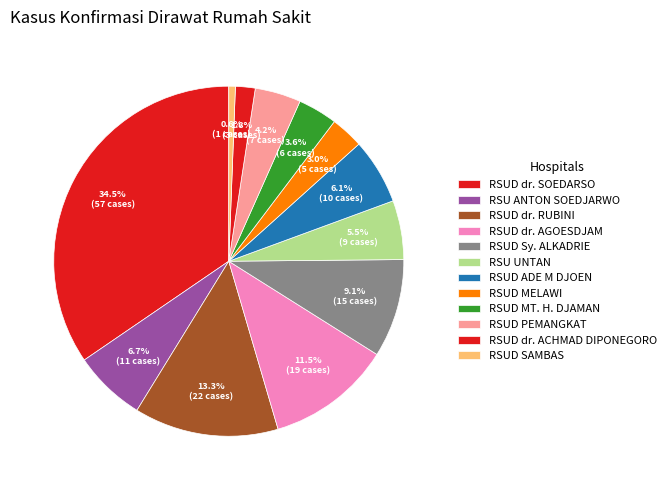

Does RSUD dr. SOEDARSO represent more than half of the total?

No